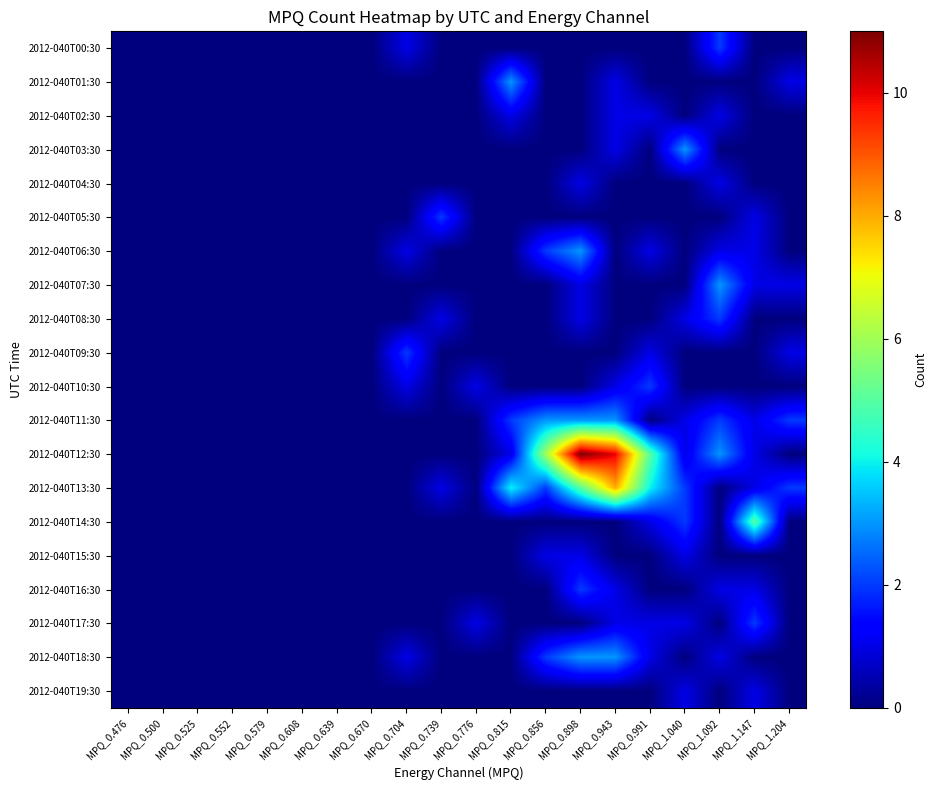

Reading left to right, transcribe all the data shown in this chart.

2012-040T00:30: MPQ_0.476=0	MPQ_0.500=0	MPQ_0.525=0	MPQ_0.552=0	MPQ_0.579=0	MPQ_0.608=0	MPQ_0.639=0	MPQ_0.670=0	MPQ_0.704=1	MPQ_0.739=0	MPQ_0.776=0	MPQ_0.815=0	MPQ_0.856=0	MPQ_0.898=0	MPQ_0.943=0	MPQ_0.991=0	MPQ_1.040=0	MPQ_1.092=2	MPQ_1.147=0	MPQ_1.204=0
2012-040T01:30: MPQ_0.476=0	MPQ_0.500=0	MPQ_0.525=0	MPQ_0.552=0	MPQ_0.579=0	MPQ_0.608=0	MPQ_0.639=0	MPQ_0.670=0	MPQ_0.704=0	MPQ_0.739=0	MPQ_0.776=0	MPQ_0.815=3	MPQ_0.856=0	MPQ_0.898=0	MPQ_0.943=1	MPQ_0.991=0	MPQ_1.040=0	MPQ_1.092=0	MPQ_1.147=0	MPQ_1.204=1
2012-040T02:30: MPQ_0.476=0	MPQ_0.500=0	MPQ_0.525=0	MPQ_0.552=0	MPQ_0.579=0	MPQ_0.608=0	MPQ_0.639=0	MPQ_0.670=0	MPQ_0.704=0	MPQ_0.739=0	MPQ_0.776=0	MPQ_0.815=1	MPQ_0.856=0	MPQ_0.898=0	MPQ_0.943=1	MPQ_0.991=1	MPQ_1.040=0	MPQ_1.092=1	MPQ_1.147=0	MPQ_1.204=0
2012-040T03:30: MPQ_0.476=0	MPQ_0.500=0	MPQ_0.525=0	MPQ_0.552=0	MPQ_0.579=0	MPQ_0.608=0	MPQ_0.639=0	MPQ_0.670=0	MPQ_0.704=0	MPQ_0.739=0	MPQ_0.776=0	MPQ_0.815=0	MPQ_0.856=0	MPQ_0.898=0	MPQ_0.943=1	MPQ_0.991=0	MPQ_1.040=3	MPQ_1.092=0	MPQ_1.147=0	MPQ_1.204=0
2012-040T04:30: MPQ_0.476=0	MPQ_0.500=0	MPQ_0.525=0	MPQ_0.552=0	MPQ_0.579=0	MPQ_0.608=0	MPQ_0.639=0	MPQ_0.670=0	MPQ_0.704=0	MPQ_0.739=0	MPQ_0.776=0	MPQ_0.815=0	MPQ_0.856=0	MPQ_0.898=1	MPQ_0.943=0	MPQ_0.991=0	MPQ_1.040=0	MPQ_1.092=1	MPQ_1.147=0	MPQ_1.204=0
2012-040T05:30: MPQ_0.476=0	MPQ_0.500=0	MPQ_0.525=0	MPQ_0.552=0	MPQ_0.579=0	MPQ_0.608=0	MPQ_0.639=0	MPQ_0.670=0	MPQ_0.704=0	MPQ_0.739=2	MPQ_0.776=0	MPQ_0.815=0	MPQ_0.856=0	MPQ_0.898=0	MPQ_0.943=0	MPQ_0.991=0	MPQ_1.040=0	MPQ_1.092=0	MPQ_1.147=1	MPQ_1.204=0
2012-040T06:30: MPQ_0.476=0	MPQ_0.500=0	MPQ_0.525=0	MPQ_0.552=0	MPQ_0.579=0	MPQ_0.608=0	MPQ_0.639=0	MPQ_0.670=0	MPQ_0.704=1	MPQ_0.739=0	MPQ_0.776=0	MPQ_0.815=0	MPQ_0.856=2	MPQ_0.898=3	MPQ_0.943=0	MPQ_0.991=1	MPQ_1.040=0	MPQ_1.092=1	MPQ_1.147=1	MPQ_1.204=0
2012-040T07:30: MPQ_0.476=0	MPQ_0.500=0	MPQ_0.525=0	MPQ_0.552=0	MPQ_0.579=0	MPQ_0.608=0	MPQ_0.639=0	MPQ_0.670=0	MPQ_0.704=0	MPQ_0.739=0	MPQ_0.776=0	MPQ_0.815=0	MPQ_0.856=0	MPQ_0.898=1	MPQ_0.943=0	MPQ_0.991=0	MPQ_1.040=0	MPQ_1.092=3	MPQ_1.147=1	MPQ_1.204=1
2012-040T08:30: MPQ_0.476=0	MPQ_0.500=0	MPQ_0.525=0	MPQ_0.552=0	MPQ_0.579=0	MPQ_0.608=0	MPQ_0.639=0	MPQ_0.670=0	MPQ_0.704=0	MPQ_0.739=1	MPQ_0.776=0	MPQ_0.815=0	MPQ_0.856=0	MPQ_0.898=1	MPQ_0.943=0	MPQ_0.991=0	MPQ_1.040=1	MPQ_1.092=2	MPQ_1.147=0	MPQ_1.204=0
2012-040T09:30: MPQ_0.476=0	MPQ_0.500=0	MPQ_0.525=0	MPQ_0.552=0	MPQ_0.579=0	MPQ_0.608=0	MPQ_0.639=0	MPQ_0.670=0	MPQ_0.704=2	MPQ_0.739=0	MPQ_0.776=0	MPQ_0.815=0	MPQ_0.856=0	MPQ_0.898=0	MPQ_0.943=0	MPQ_0.991=1	MPQ_1.040=0	MPQ_1.092=0	MPQ_1.147=0	MPQ_1.204=1
2012-040T10:30: MPQ_0.476=0	MPQ_0.500=0	MPQ_0.525=0	MPQ_0.552=0	MPQ_0.579=0	MPQ_0.608=0	MPQ_0.639=0	MPQ_0.670=0	MPQ_0.704=1	MPQ_0.739=0	MPQ_0.776=1	MPQ_0.815=0	MPQ_0.856=0	MPQ_0.898=0	MPQ_0.943=1	MPQ_0.991=2	MPQ_1.040=0	MPQ_1.092=0	MPQ_1.147=0	MPQ_1.204=0
2012-040T11:30: MPQ_0.476=0	MPQ_0.500=0	MPQ_0.525=0	MPQ_0.552=0	MPQ_0.579=0	MPQ_0.608=0	MPQ_0.639=0	MPQ_0.670=0	MPQ_0.704=0	MPQ_0.739=0	MPQ_0.776=0	MPQ_0.815=2	MPQ_0.856=3	MPQ_0.898=3	MPQ_0.943=3	MPQ_0.991=0	MPQ_1.040=1	MPQ_1.092=2	MPQ_1.147=1	MPQ_1.204=2
2012-040T12:30: MPQ_0.476=0	MPQ_0.500=0	MPQ_0.525=0	MPQ_0.552=0	MPQ_0.579=0	MPQ_0.608=0	MPQ_0.639=0	MPQ_0.670=0	MPQ_0.704=0	MPQ_0.739=0	MPQ_0.776=0	MPQ_0.815=1	MPQ_0.856=6	MPQ_0.898=11	MPQ_0.943=10	MPQ_0.991=5	MPQ_1.040=1	MPQ_1.092=3	MPQ_1.147=1	MPQ_1.204=0
2012-040T13:30: MPQ_0.476=0	MPQ_0.500=0	MPQ_0.525=0	MPQ_0.552=0	MPQ_0.579=0	MPQ_0.608=0	MPQ_0.639=0	MPQ_0.670=0	MPQ_0.704=0	MPQ_0.739=1	MPQ_0.776=0	MPQ_0.815=4	MPQ_0.856=2	MPQ_0.898=5	MPQ_0.943=8	MPQ_0.991=4	MPQ_1.040=2	MPQ_1.092=0	MPQ_1.147=1	MPQ_1.204=2
2012-040T14:30: MPQ_0.476=0	MPQ_0.500=0	MPQ_0.525=0	MPQ_0.552=0	MPQ_0.579=0	MPQ_0.608=0	MPQ_0.639=0	MPQ_0.670=0	MPQ_0.704=0	MPQ_0.739=0	MPQ_0.776=0	MPQ_0.815=0	MPQ_0.856=0	MPQ_0.898=0	MPQ_0.943=0	MPQ_0.991=1	MPQ_1.040=2	MPQ_1.092=0	MPQ_1.147=5	MPQ_1.204=0
2012-040T15:30: MPQ_0.476=0	MPQ_0.500=0	MPQ_0.525=0	MPQ_0.552=0	MPQ_0.579=0	MPQ_0.608=0	MPQ_0.639=0	MPQ_0.670=0	MPQ_0.704=0	MPQ_0.739=0	MPQ_0.776=0	MPQ_0.815=0	MPQ_0.856=1	MPQ_0.898=1	MPQ_0.943=0	MPQ_0.991=0	MPQ_1.040=1	MPQ_1.092=0	MPQ_1.147=0	MPQ_1.204=0
2012-040T16:30: MPQ_0.476=0	MPQ_0.500=0	MPQ_0.525=0	MPQ_0.552=0	MPQ_0.579=0	MPQ_0.608=0	MPQ_0.639=0	MPQ_0.670=0	MPQ_0.704=0	MPQ_0.739=0	MPQ_0.776=0	MPQ_0.815=0	MPQ_0.856=0	MPQ_0.898=2	MPQ_0.943=1	MPQ_0.991=0	MPQ_1.040=0	MPQ_1.092=1	MPQ_1.147=1	MPQ_1.204=0
2012-040T17:30: MPQ_0.476=0	MPQ_0.500=0	MPQ_0.525=0	MPQ_0.552=0	MPQ_0.579=0	MPQ_0.608=0	MPQ_0.639=0	MPQ_0.670=0	MPQ_0.704=0	MPQ_0.739=0	MPQ_0.776=1	MPQ_0.815=0	MPQ_0.856=0	MPQ_0.898=0	MPQ_0.943=1	MPQ_0.991=1	MPQ_1.040=1	MPQ_1.092=0	MPQ_1.147=2	MPQ_1.204=0
2012-040T18:30: MPQ_0.476=0	MPQ_0.500=0	MPQ_0.525=0	MPQ_0.552=0	MPQ_0.579=0	MPQ_0.608=0	MPQ_0.639=0	MPQ_0.670=0	MPQ_0.704=1	MPQ_0.739=0	MPQ_0.776=0	MPQ_0.815=0	MPQ_0.856=2	MPQ_0.898=3	MPQ_0.943=3	MPQ_0.991=1	MPQ_1.040=0	MPQ_1.092=1	MPQ_1.147=0	MPQ_1.204=0
2012-040T19:30: MPQ_0.476=0	MPQ_0.500=0	MPQ_0.525=0	MPQ_0.552=0	MPQ_0.579=0	MPQ_0.608=0	MPQ_0.639=0	MPQ_0.670=0	MPQ_0.704=0	MPQ_0.739=0	MPQ_0.776=0	MPQ_0.815=0	MPQ_0.856=0	MPQ_0.898=0	MPQ_0.943=0	MPQ_0.991=0	MPQ_1.040=1	MPQ_1.092=0	MPQ_1.147=1	MPQ_1.204=0